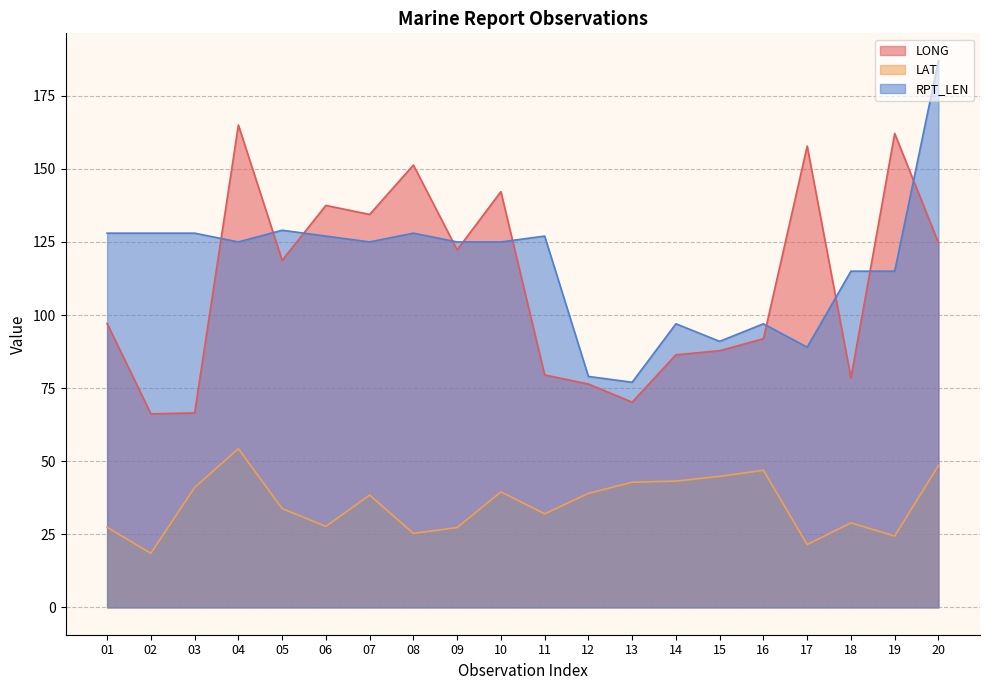

Reading left to right, list all the values displayed in this chart.

LONG: 97.1	66.2	66.5	165.0	118.7	137.5	134.4	151.3	122.3	142.2	79.5	76.4	70.2	86.4	87.8	91.9	157.8	78.5	162.1	124.7
LAT: 27.4	18.5	41.0	54.3	33.8	27.7	38.4	25.3	27.3	39.5	32.0	39.0	42.8	43.2	44.8	46.9	21.5	28.9	24.4	48.5
RPT_LEN: 128.0	128.0	128.0	125.0	129.0	127.0	125.0	128.0	125.0	125.0	127.0	79.0	77.0	97.0	91.0	97.0	89.0	115.0	115.0	187.0